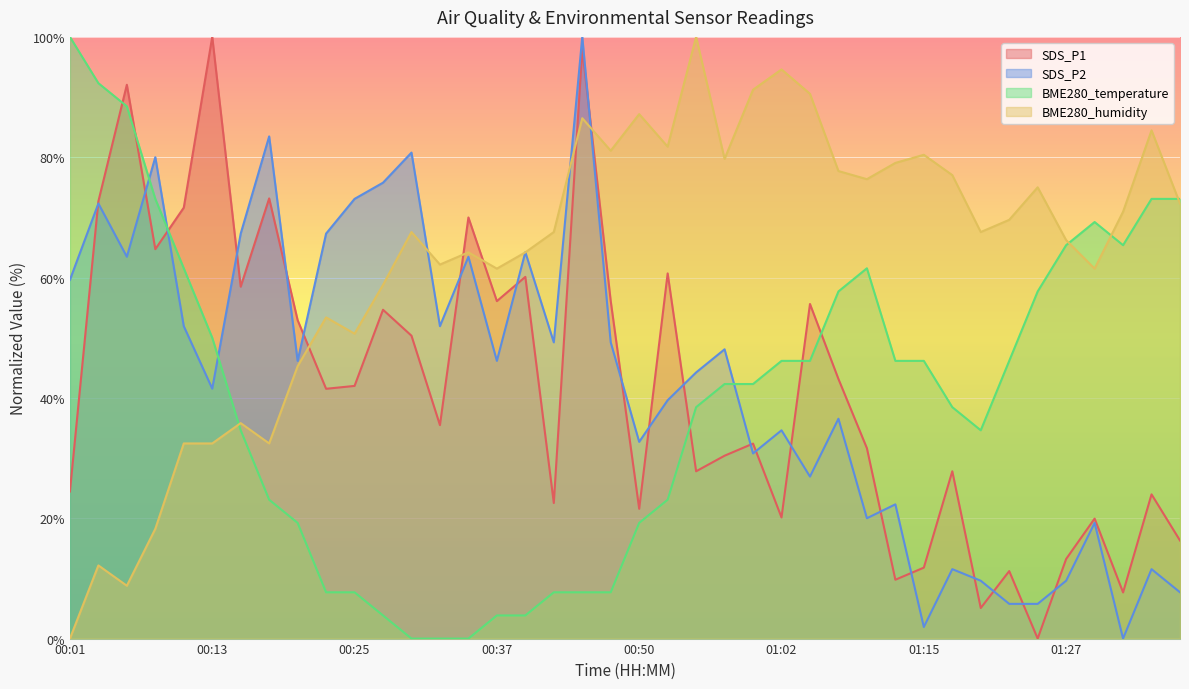

What is the total value across all series at 01:30?

169.9